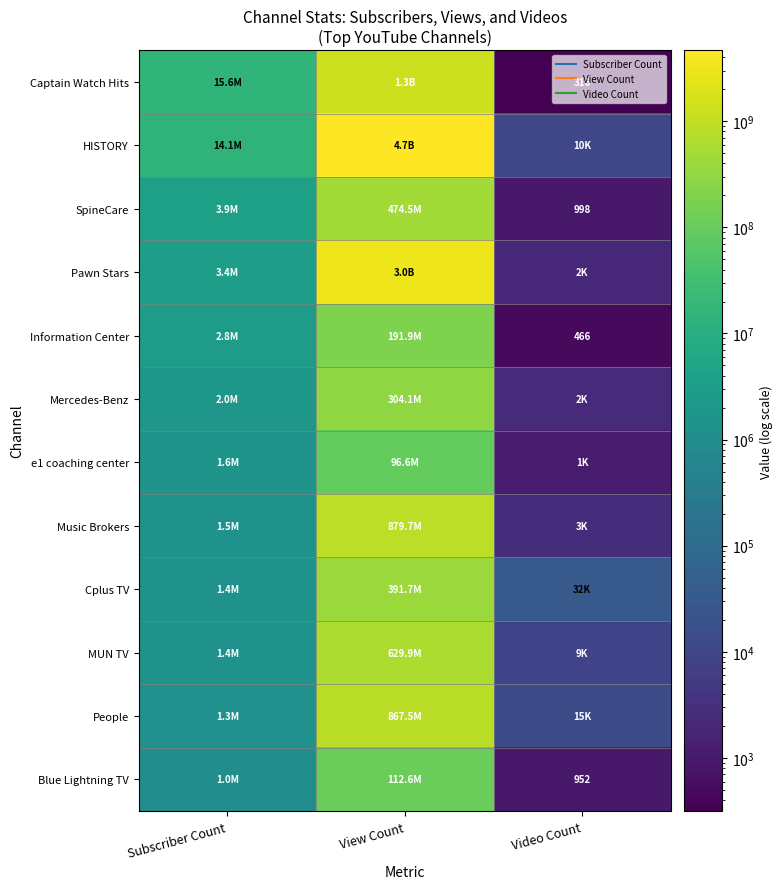

Rank the categories by Mercedes-Benz value from lowest to highest.

Video Count, Subscriber Count, View Count